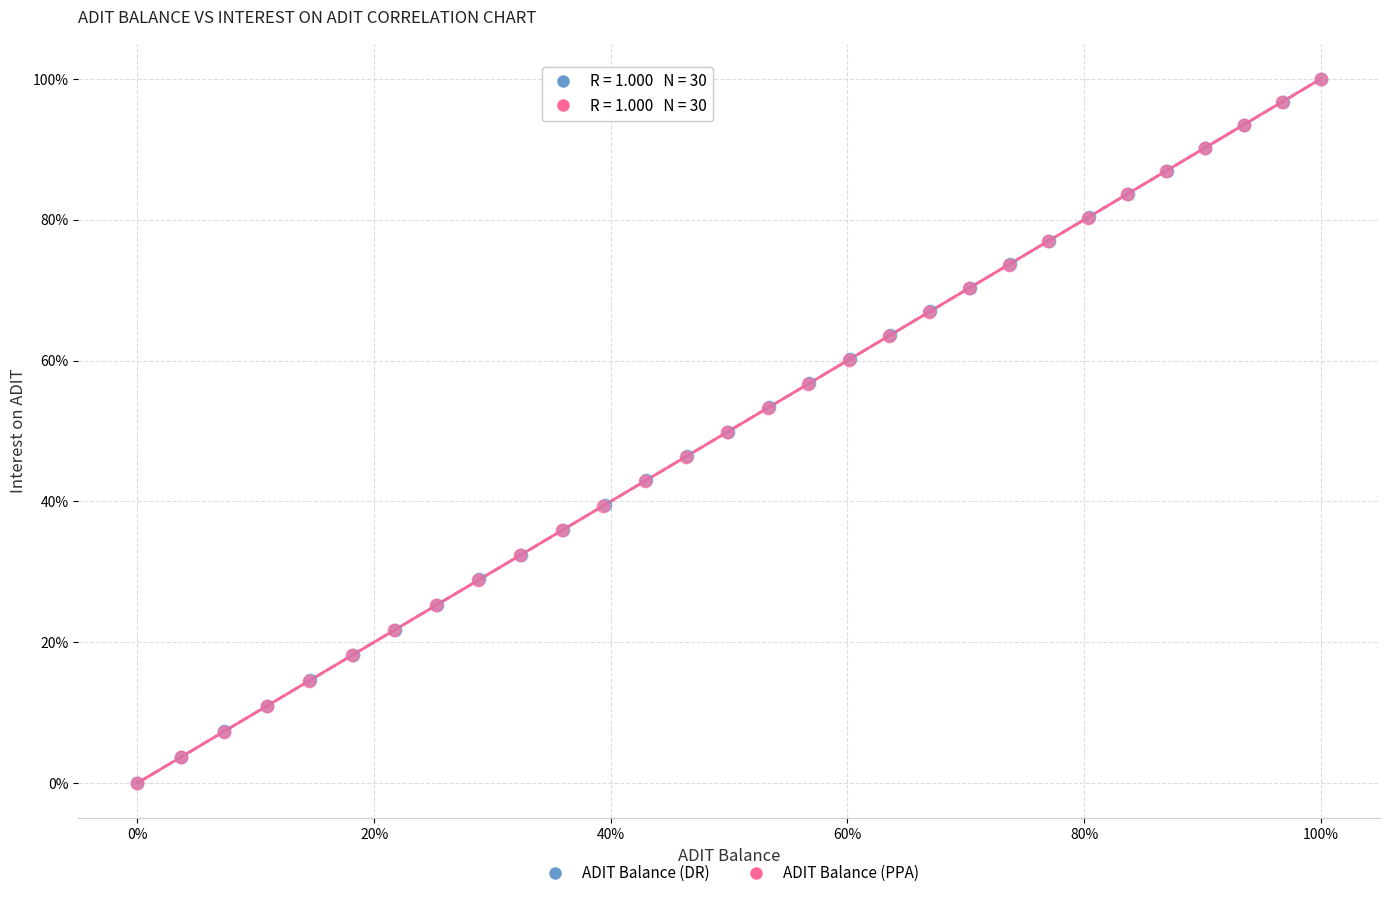

What are all the series names shown in the legend?

ADIT Balance (DR), ADIT Balance (PPA)